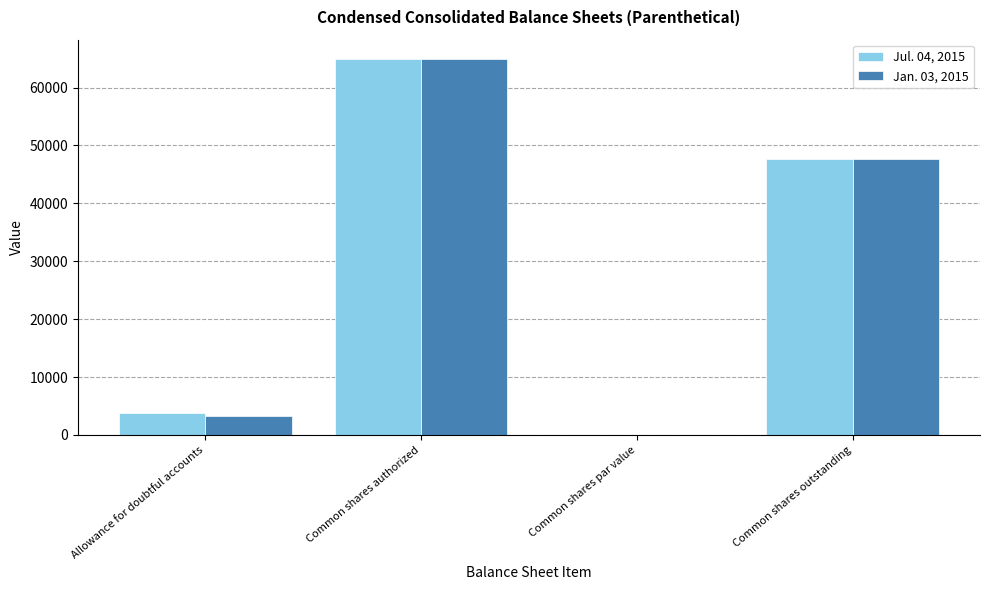

At which category is the sum across all series the highest?

Common shares authorized